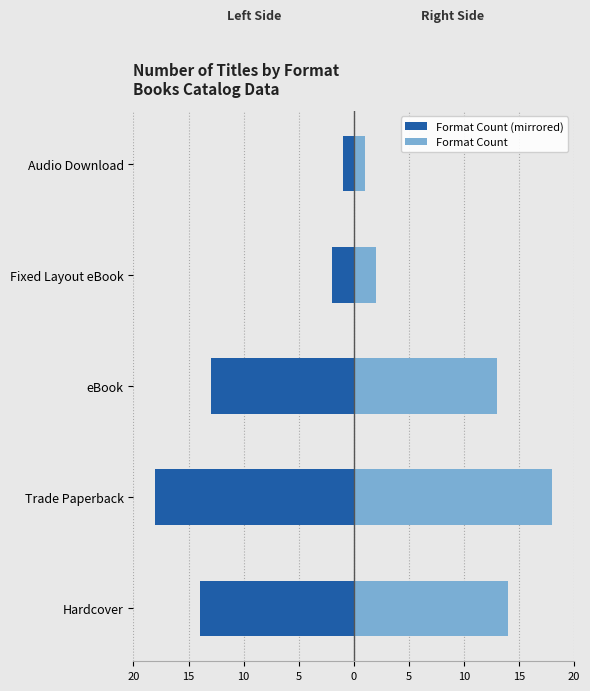

What is the average value of the Count (right) series?

10